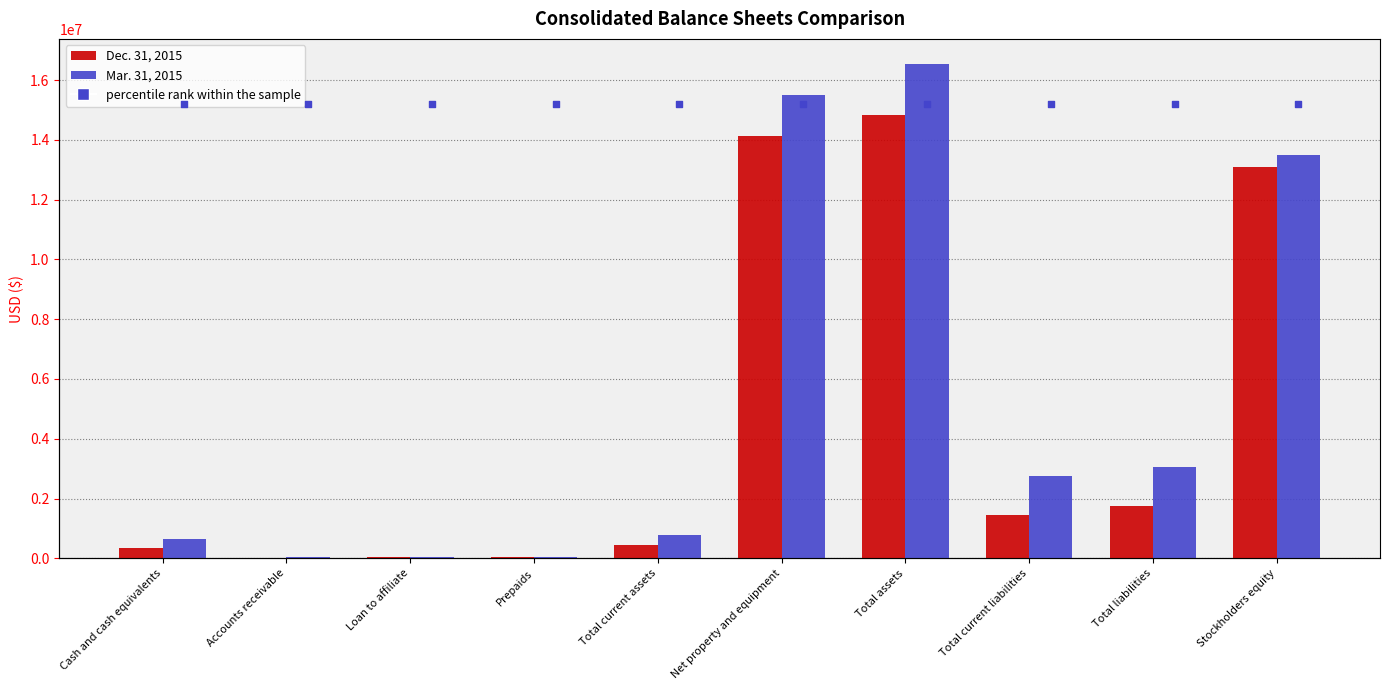

Is the value of Dec. 31, 2015 at Loan to affiliate greater than the value of percentile rank within the sample at Total current liabilities?

No